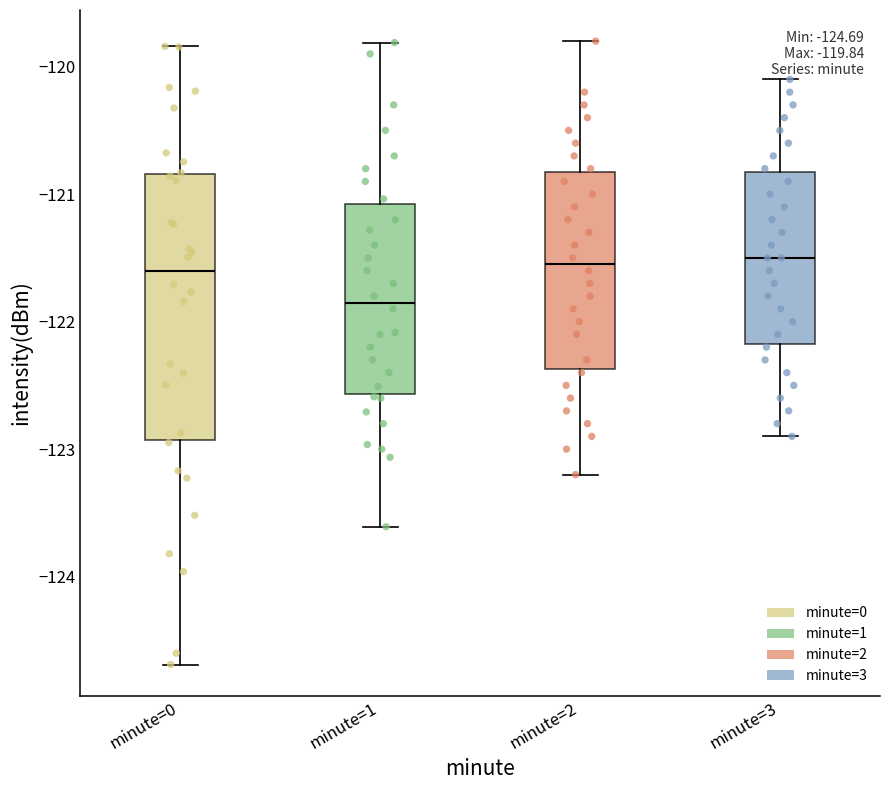

Which box is the tallest, from its lower edge to its upper edge?

minute=0